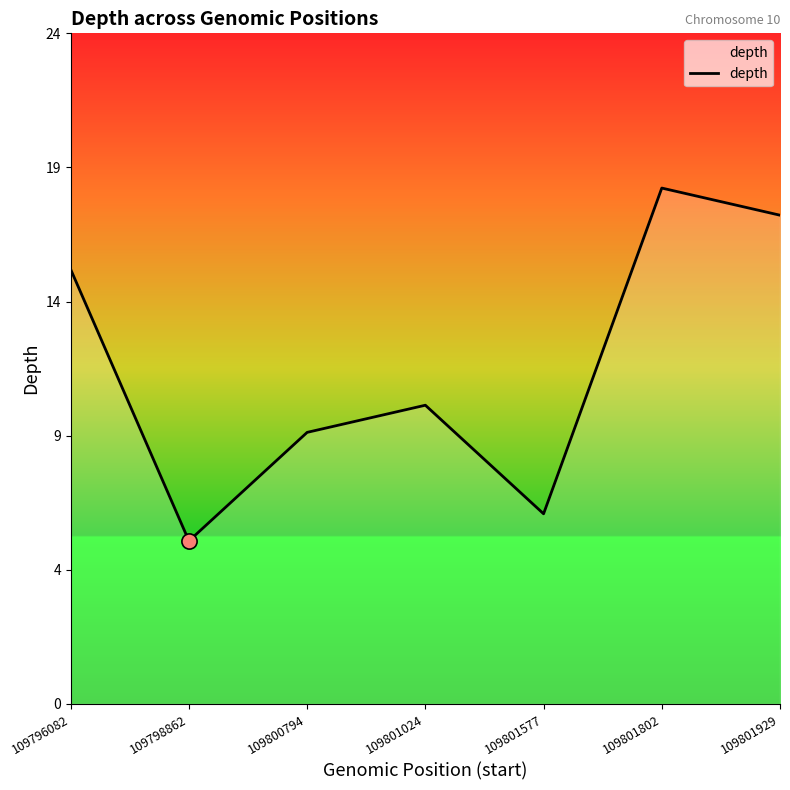

Is this an area chart (filled region under the line)?

Yes